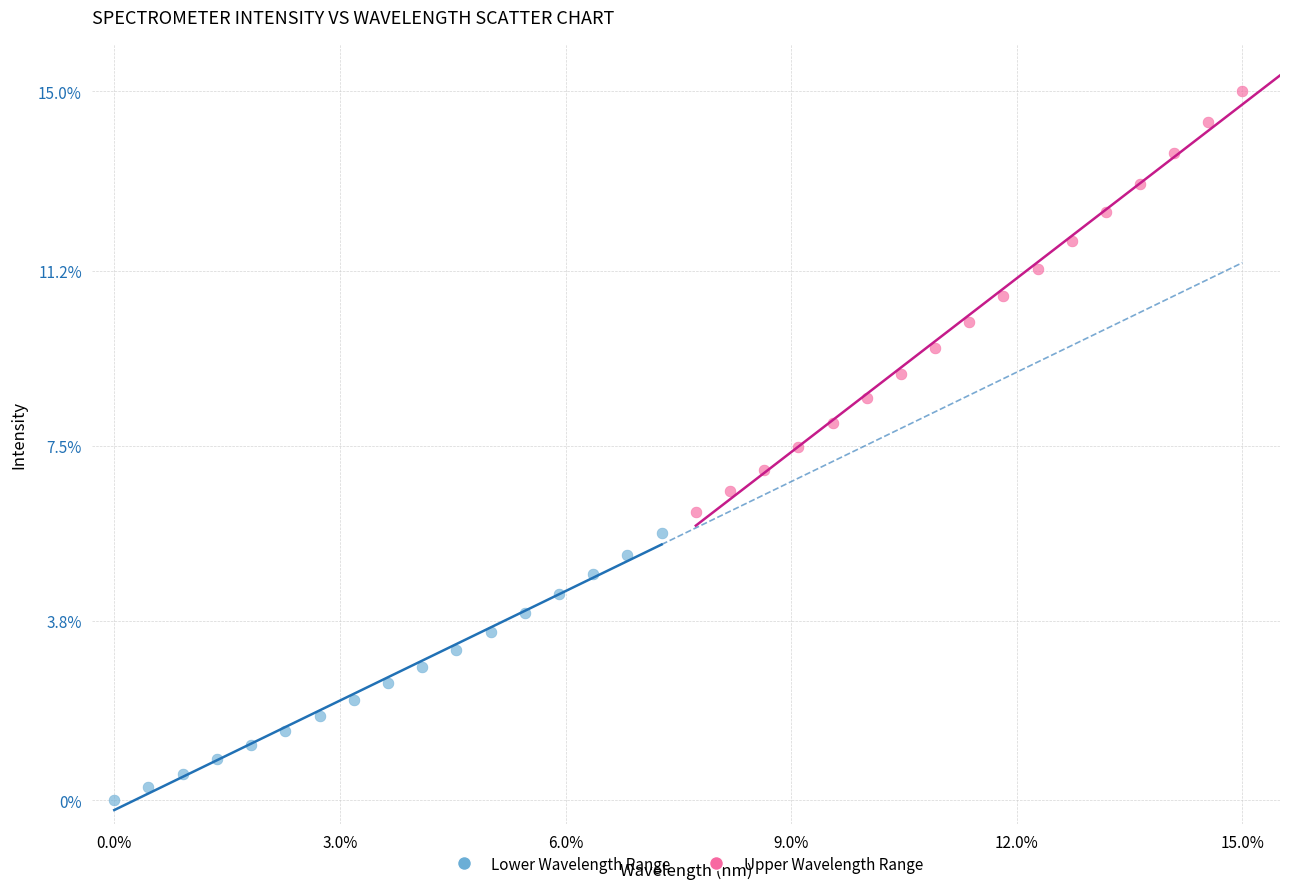

Which series contains the lowest Y value?

Lower Wavelength Range